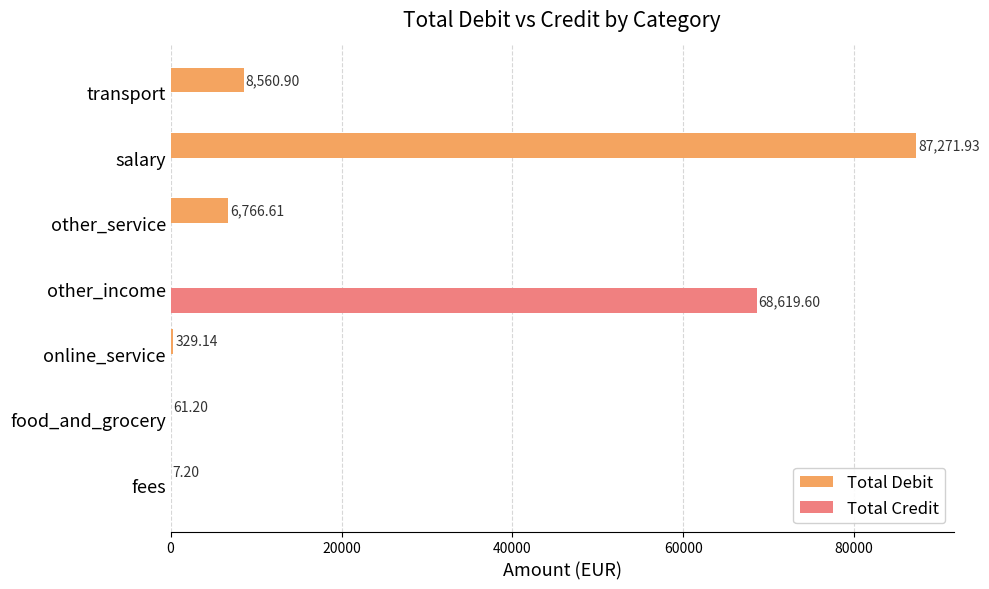

Which series has the largest total across all categories?

Total Debit